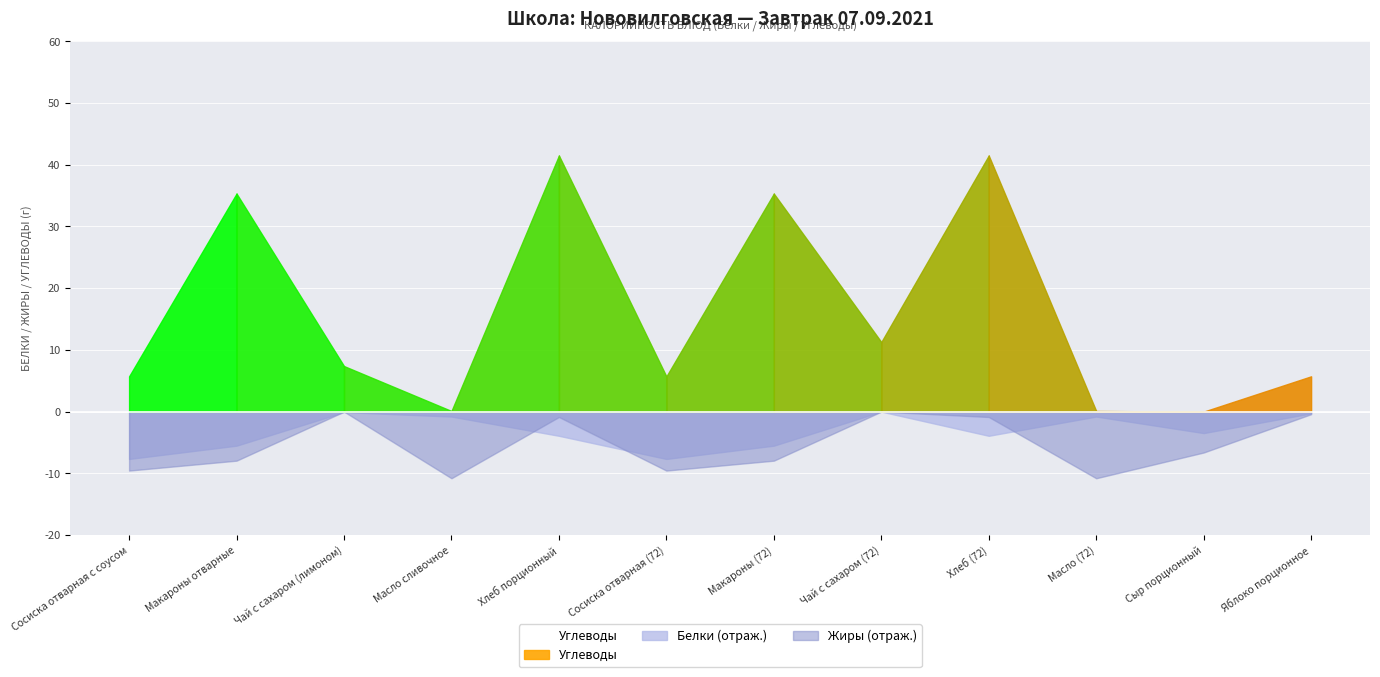

What is the label of the 1st point from the left?

Сосиска отварная с соусом